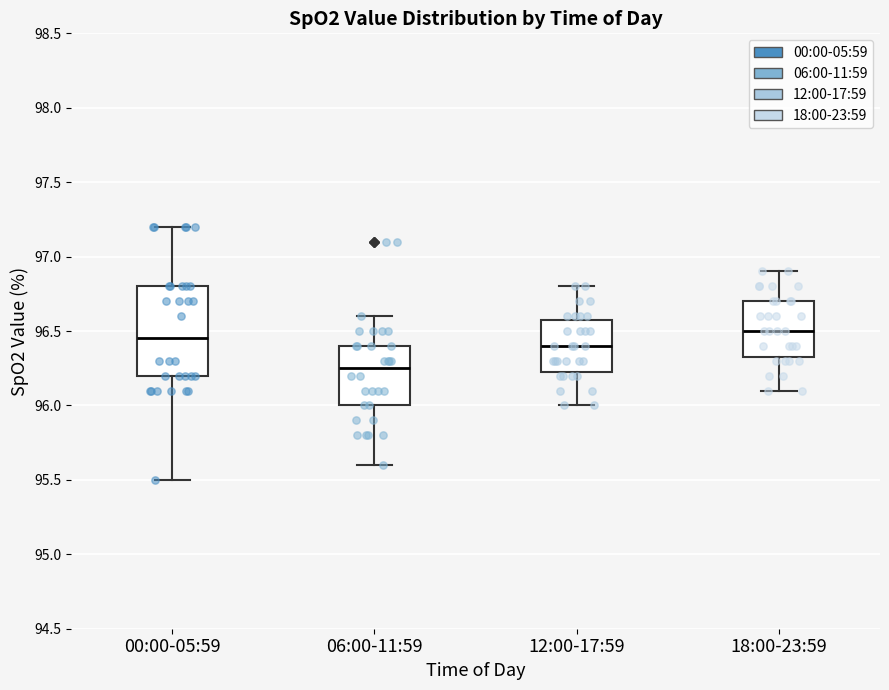

Reading left to right, read every box against the y-axis: the position of its median line, the range the box covers, and the ends of its whiskers. The values are not printed on the chart, so give them approximately, as read against the axis.

00:00-05:59: median 96.45, box 96.20 to 96.80, whiskers 95.50 to 97.20
06:00-11:59: median 96.25, box 96.00 to 96.40, whiskers 95.60 to 96.60
12:00-17:59: median 96.40, box 96.25 to 96.60, whiskers 96.00 to 96.80
18:00-23:59: median 96.50, box 96.35 to 96.70, whiskers 96.10 to 96.90